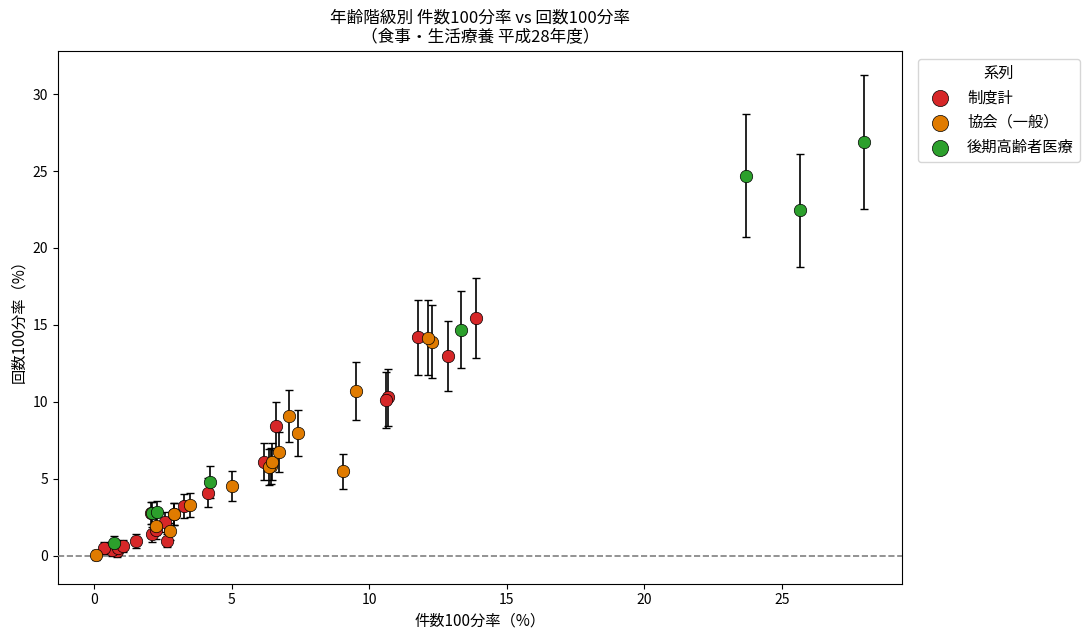

What are all the series names shown in the legend?

制度計, 協会（一般）, 後期高齢者医療